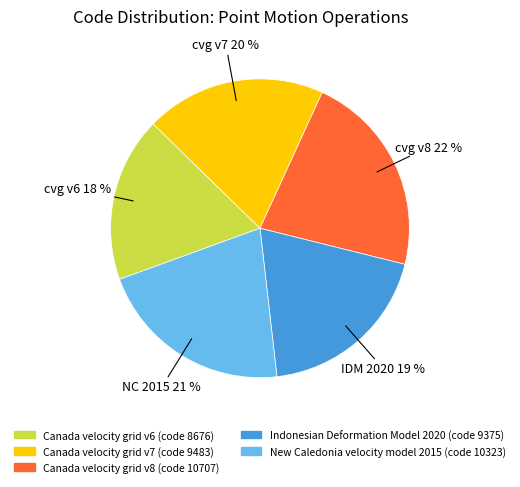

How many slices are in this pie chart?

5